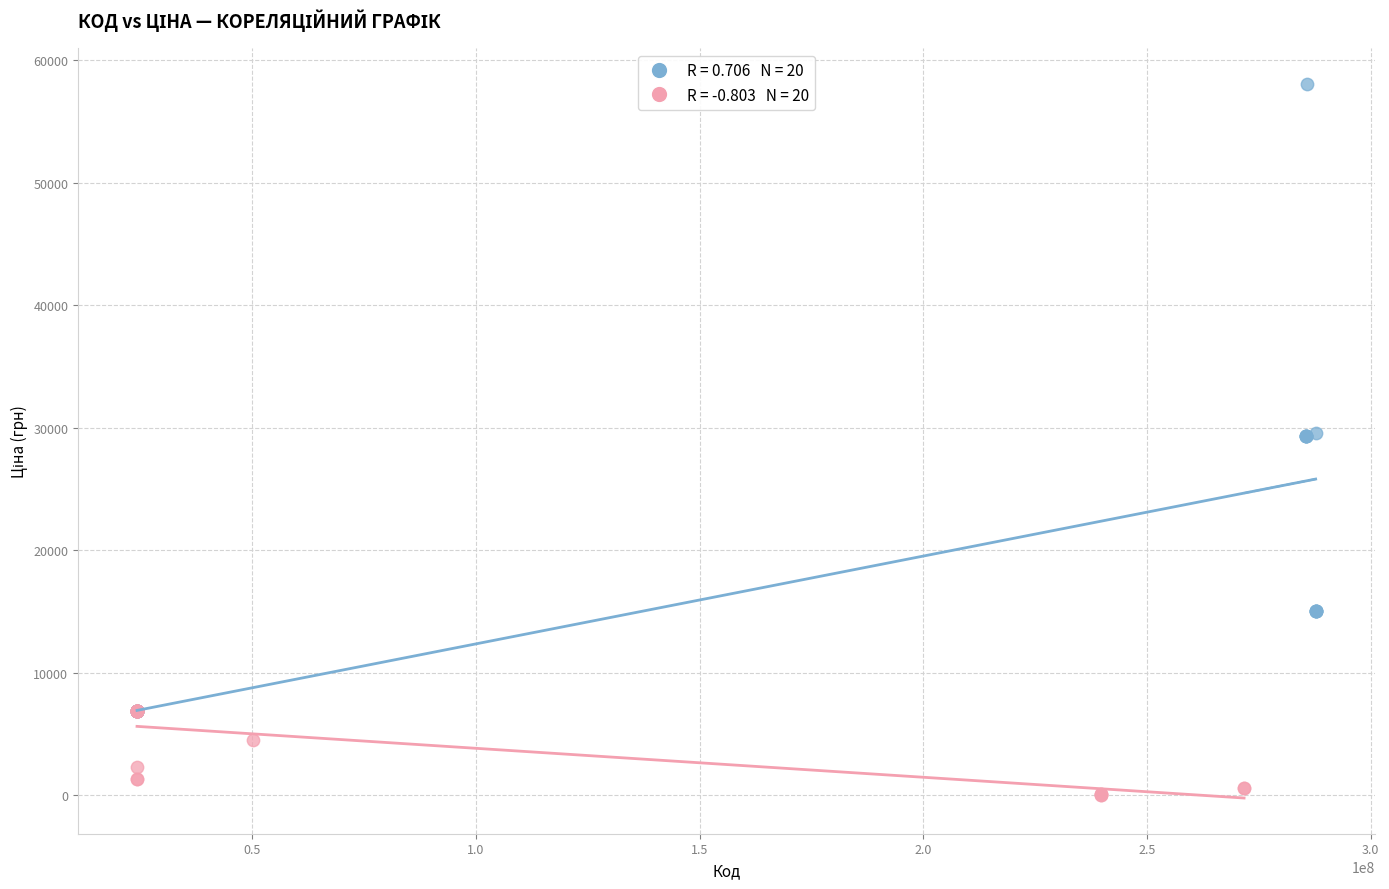

Which series has the largest Y range (max minus min)?

Панель Compact